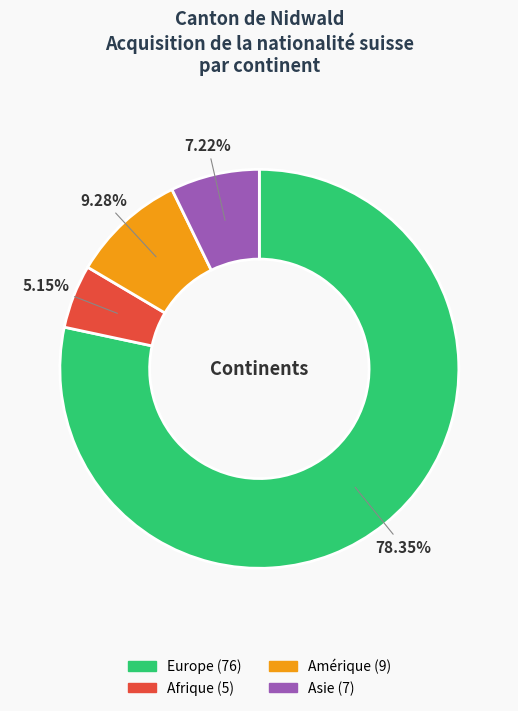

Does any single category account for the majority?

Yes